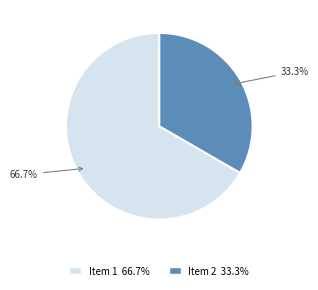

Is there a majority slice in this chart?

Yes